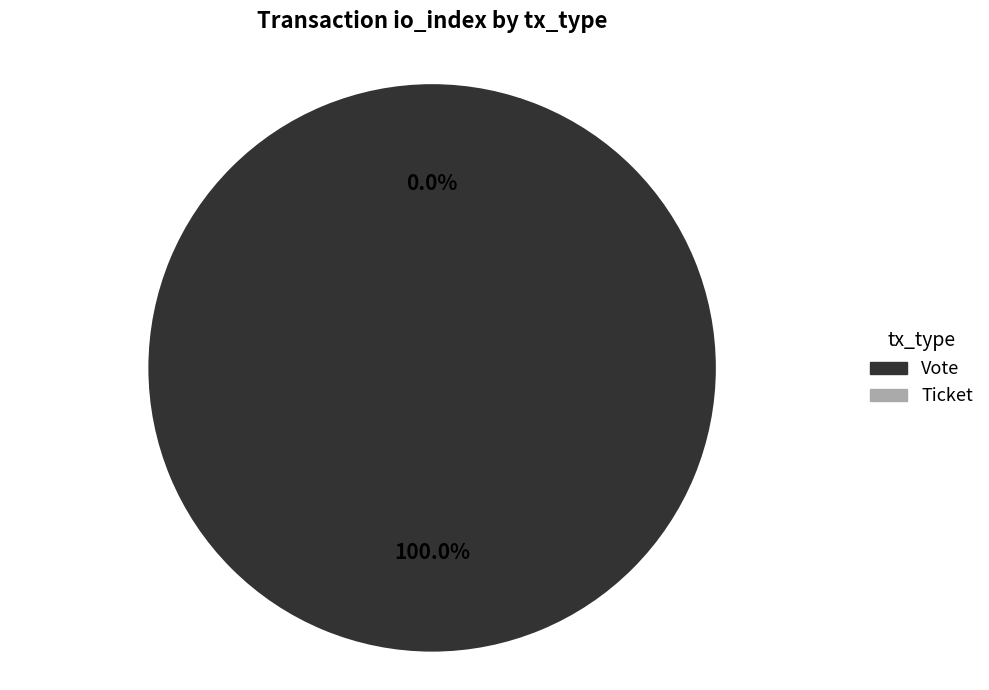

Combined, do Ticket and Vote account for over 50%?

Yes